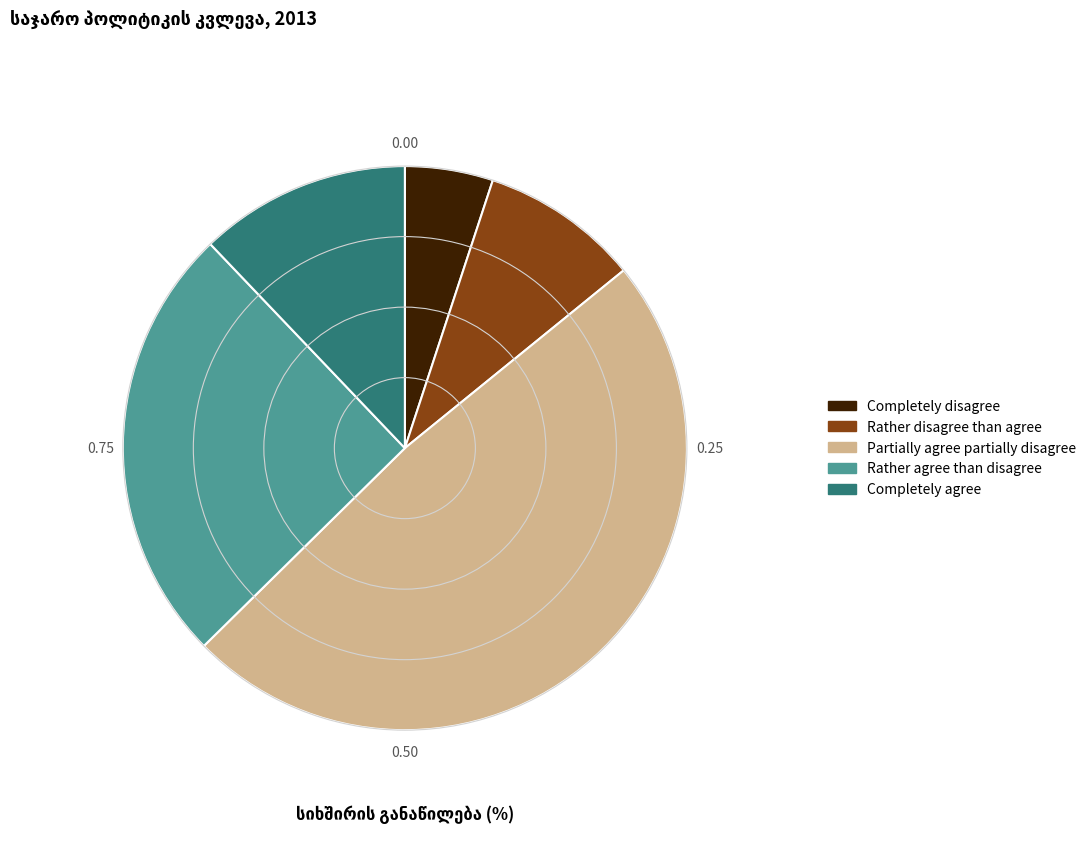

Does Rather agree than disagree represent more than half of the total?

No